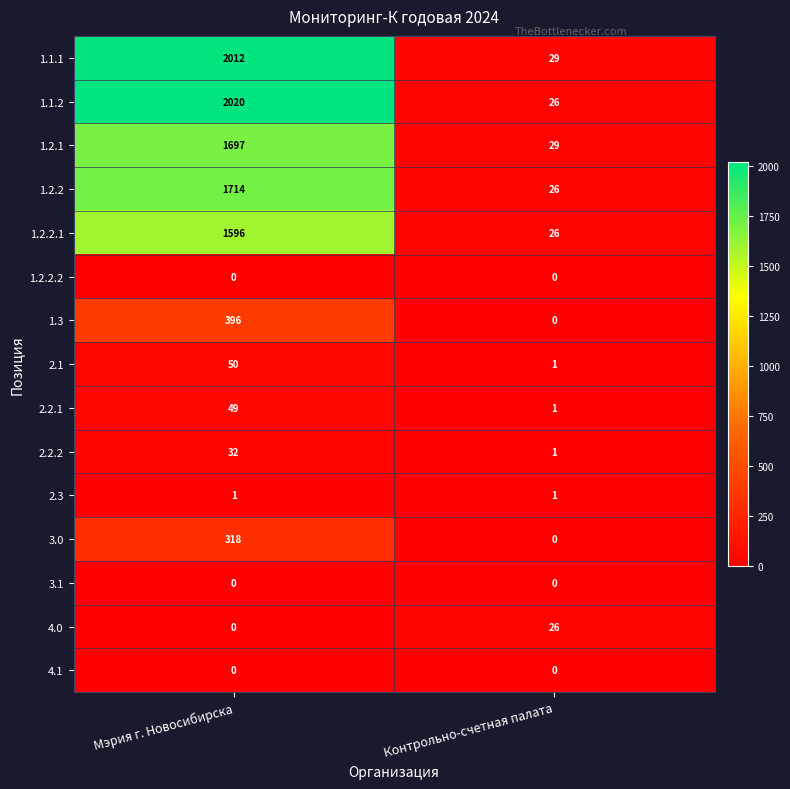

Between Мэрия г. Новосибирска and Контрольно-счетная палата, which series saw the biggest shift?

1.1.2